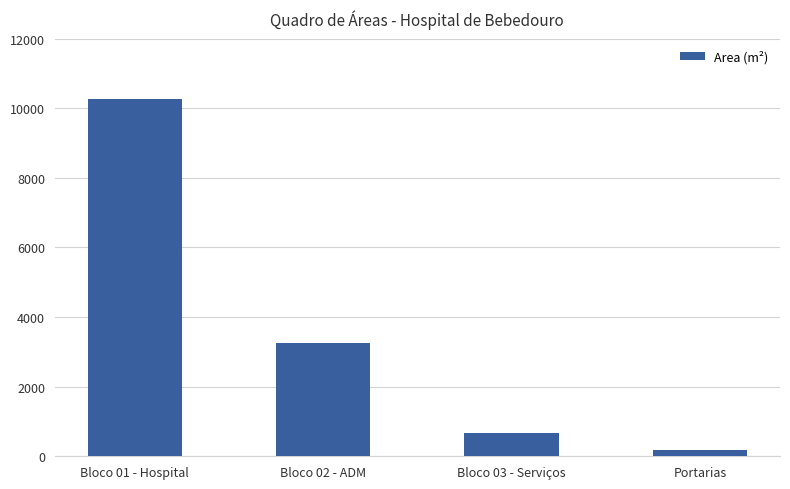

Is it true that the value at Bloco 02 - ADM is 2200.7?

False